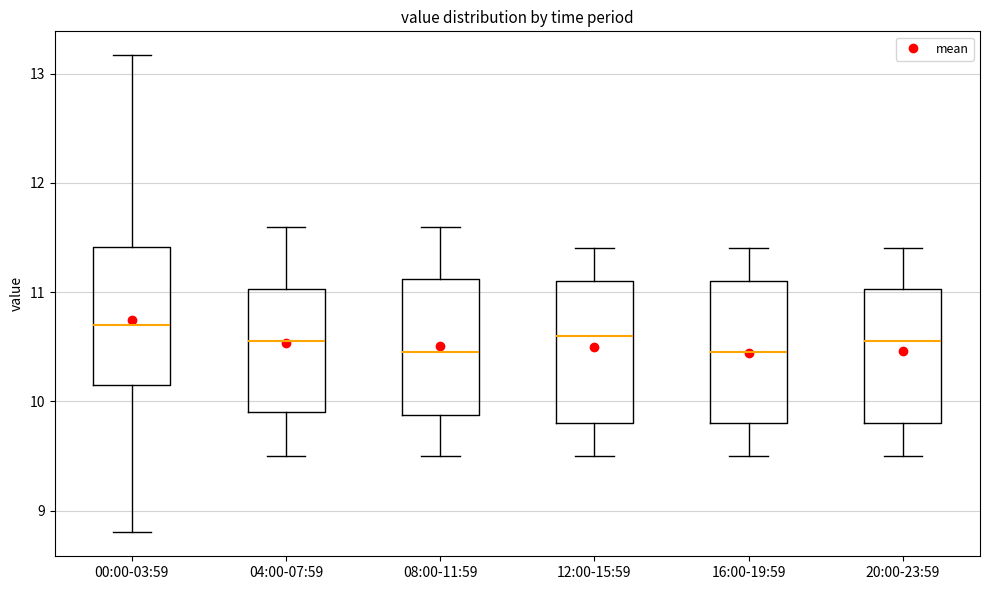

Reading left to right, read every box against the y-axis: the position of its median line, the range the box covers, and the ends of its whiskers. The values are not printed on the chart, so give them approximately, as read against the axis.

00:00-03:59: median 10.7, box 10.2 to 11.4, whiskers 8.8 to 13.2
04:00-07:59: median 10.6, box 9.9 to 11.0, whiskers 9.5 to 11.6
08:00-11:59: median 10.5, box 9.9 to 11.1, whiskers 9.5 to 11.6
12:00-15:59: median 10.6, box 9.8 to 11.1, whiskers 9.5 to 11.4
16:00-19:59: median 10.5, box 9.8 to 11.1, whiskers 9.5 to 11.4
20:00-23:59: median 10.6, box 9.8 to 11.0, whiskers 9.5 to 11.4